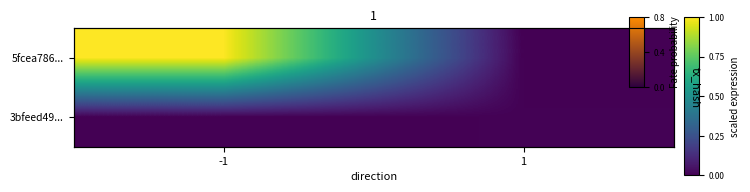

The value of 5fcea786... at -1 is 0.5. True or false?

False